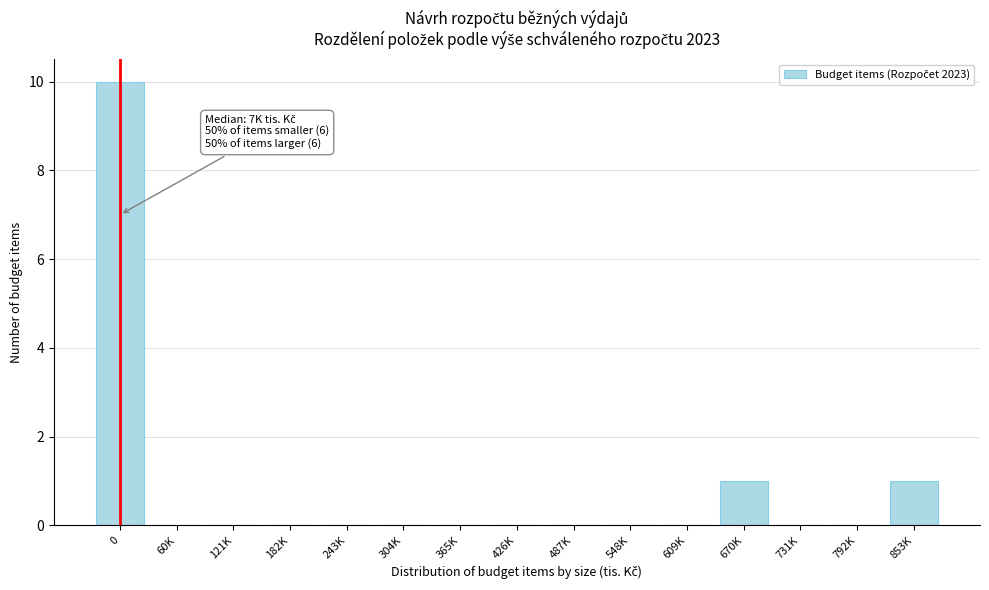

Reading right to left, what are all the values shown in this chart?

853K=1	792K=0	731K=0	670K=1	609K=0	548K=0	487K=0	426K=0	365K=0	304K=0	243K=0	182K=0	121K=0	60K=0	0=10